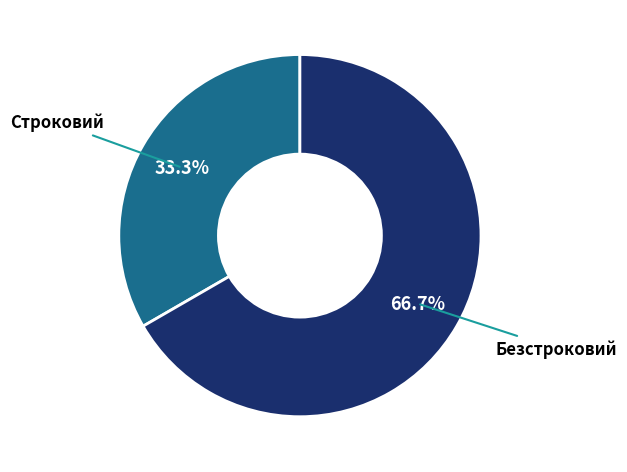

To the nearest percent, what portion does Безстроковий represent?

67%